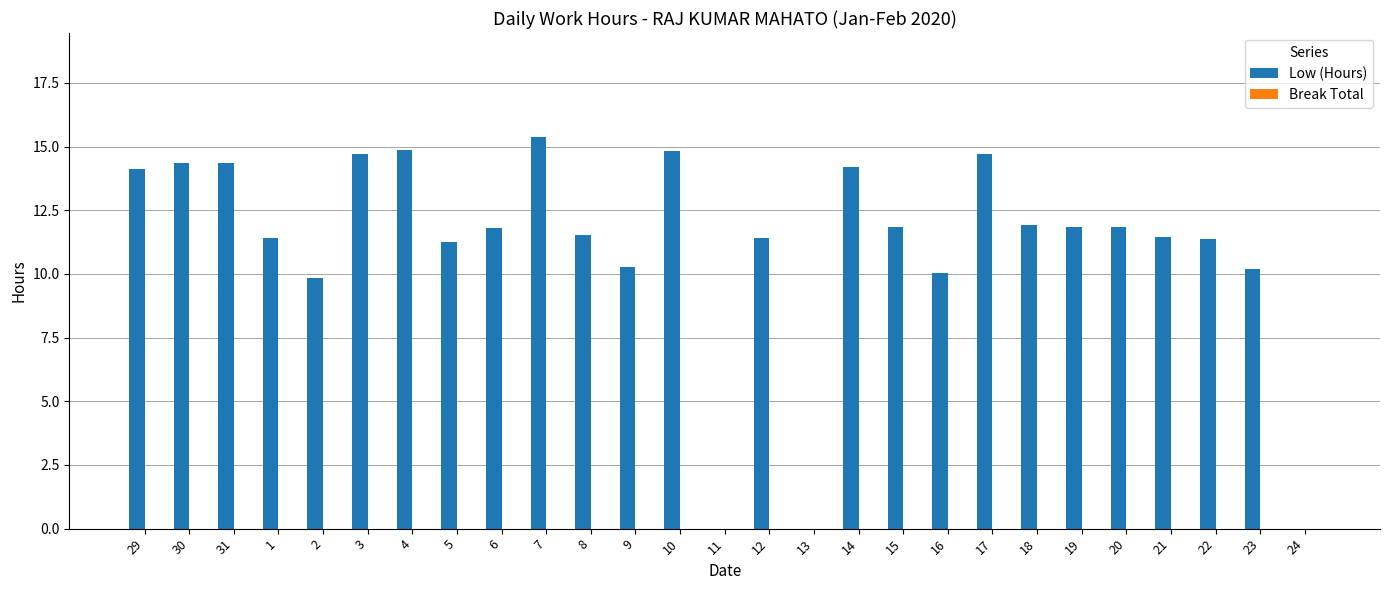

Are the bars horizontal?

No